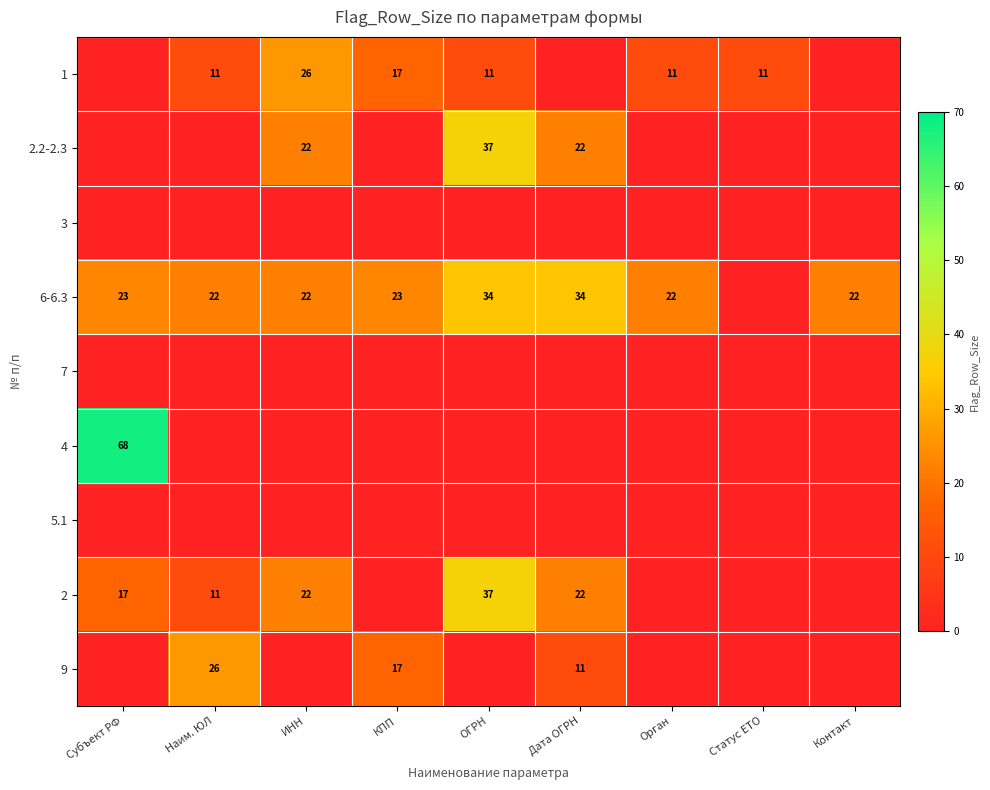

Is it true that 6-6.3 equals 33 at Субъект РФ?

False